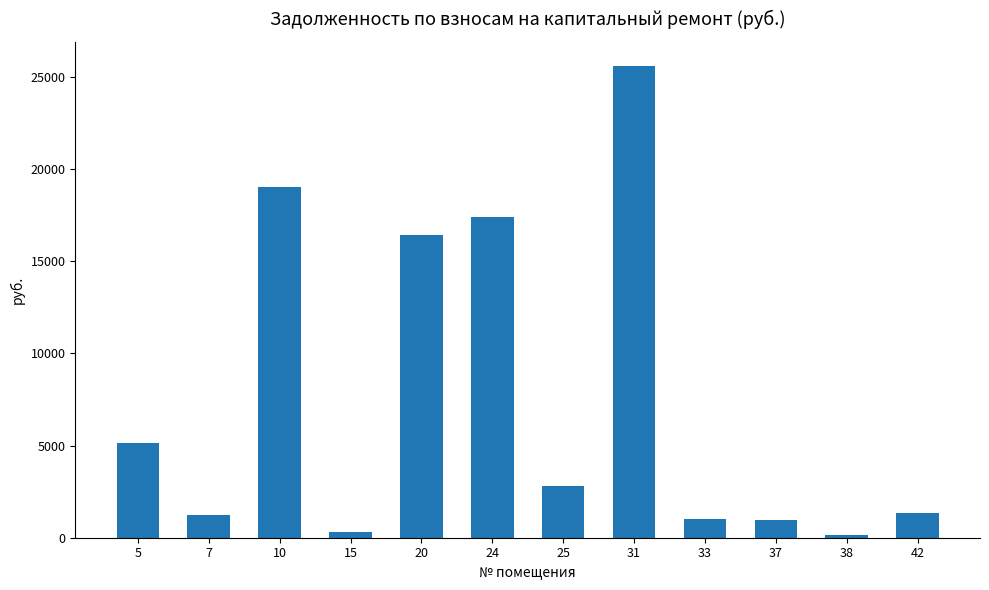

What is the change in value from 7 to 33?

-239.3